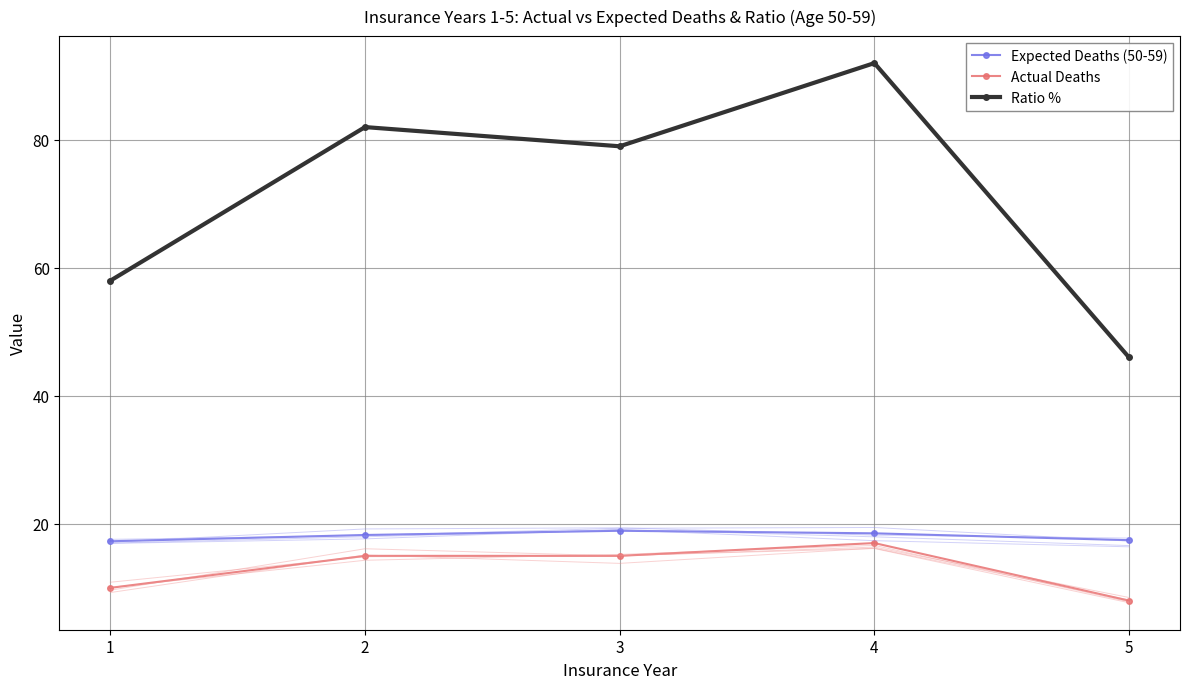

Is the value of Actual Deaths at 3 greater than the value of Ratio % at 2?

No